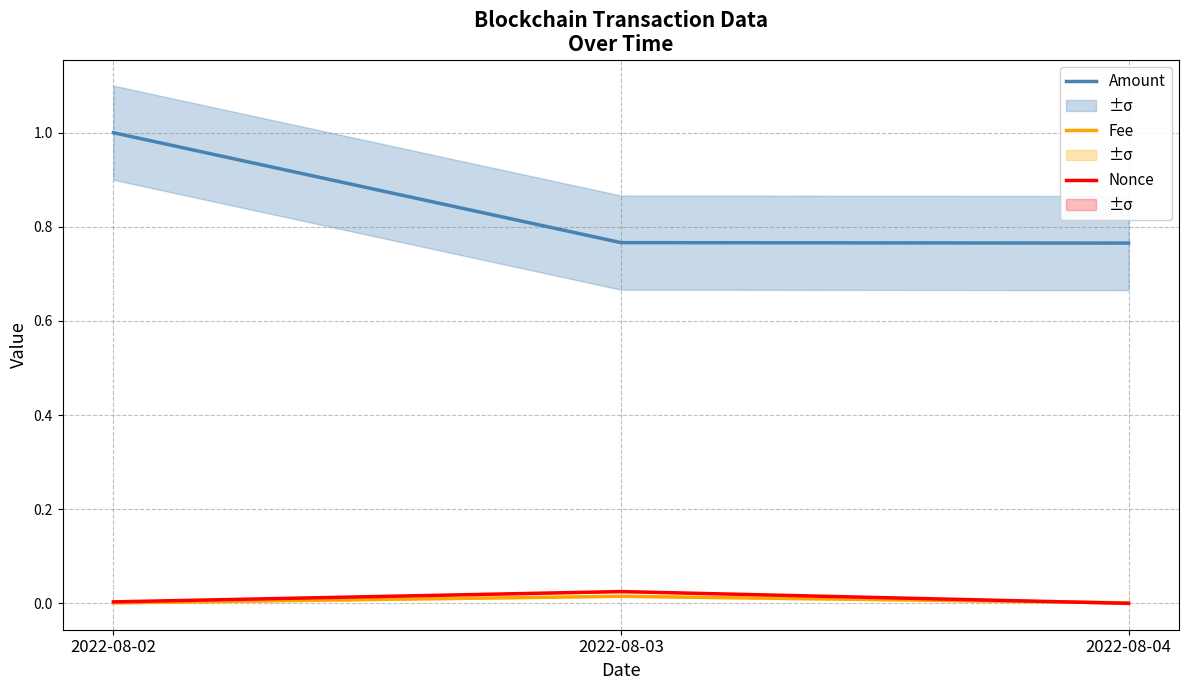

The value of Nonce (normalized) at 2022-08-04 is 0.0. True or false?

True